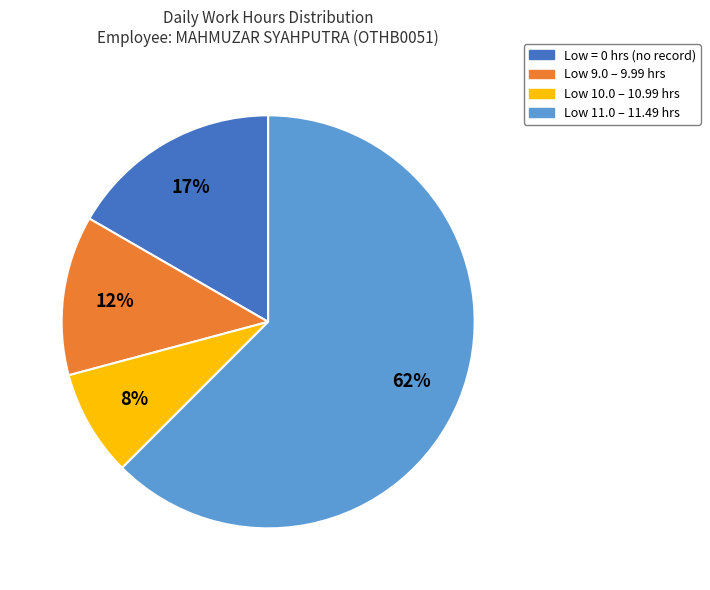

To the nearest percent, what is the average slice percentage?

25%